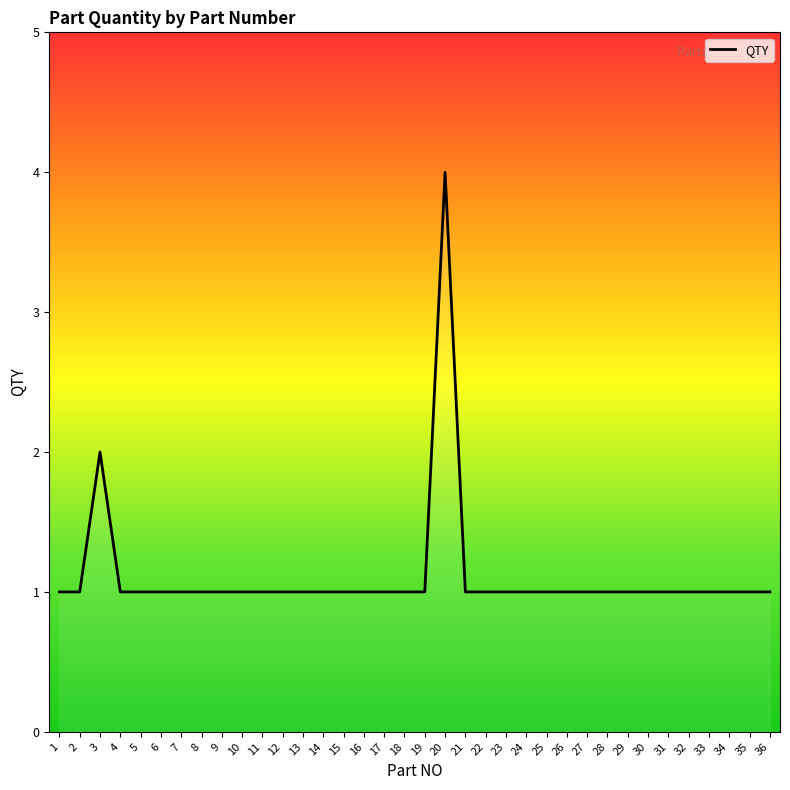

What is the change in value from 3 to 13?

-1